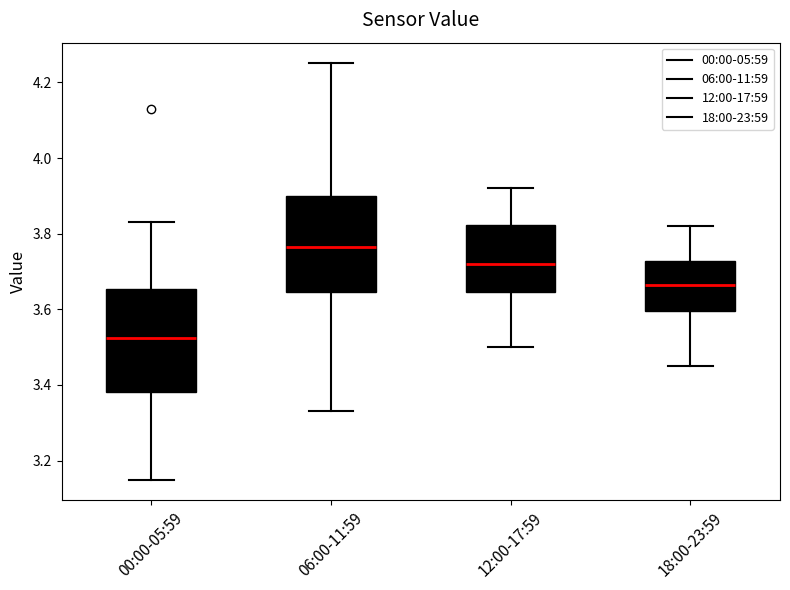

Which box has the highest median line?

06:00-11:59